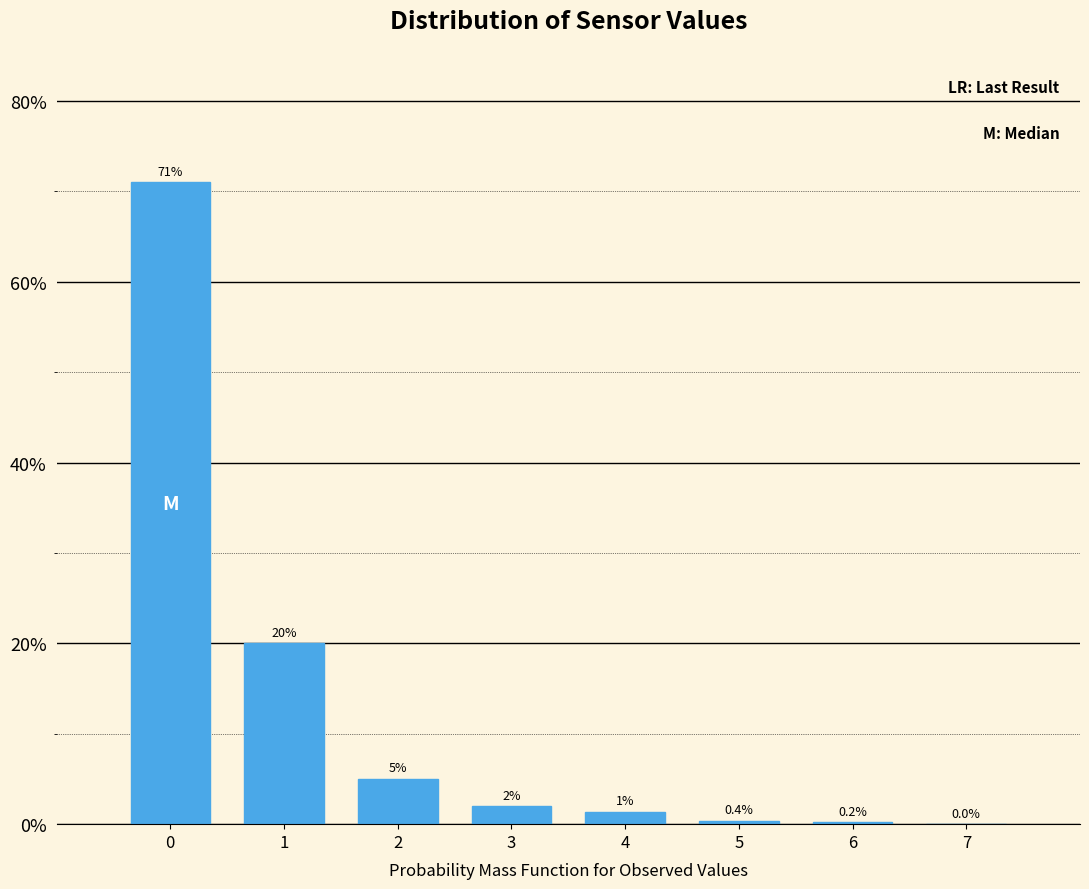

What value does the data have at 0?

71.0